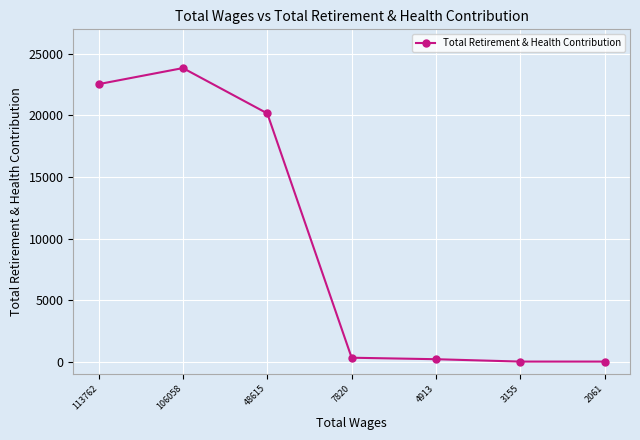

Is it true that the value at 48615 is 20168?

True